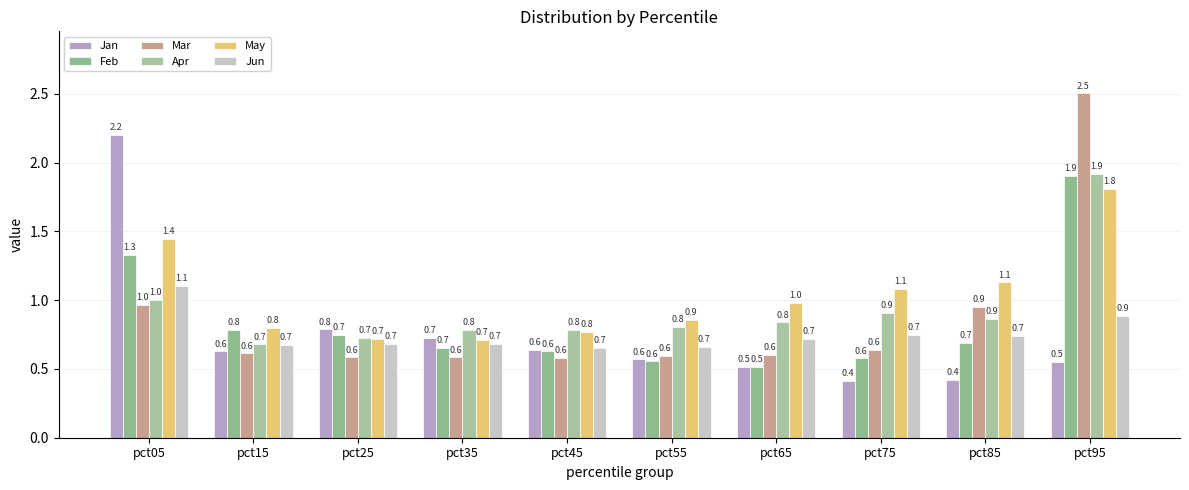

What is the average value of the Apr series?

0.9